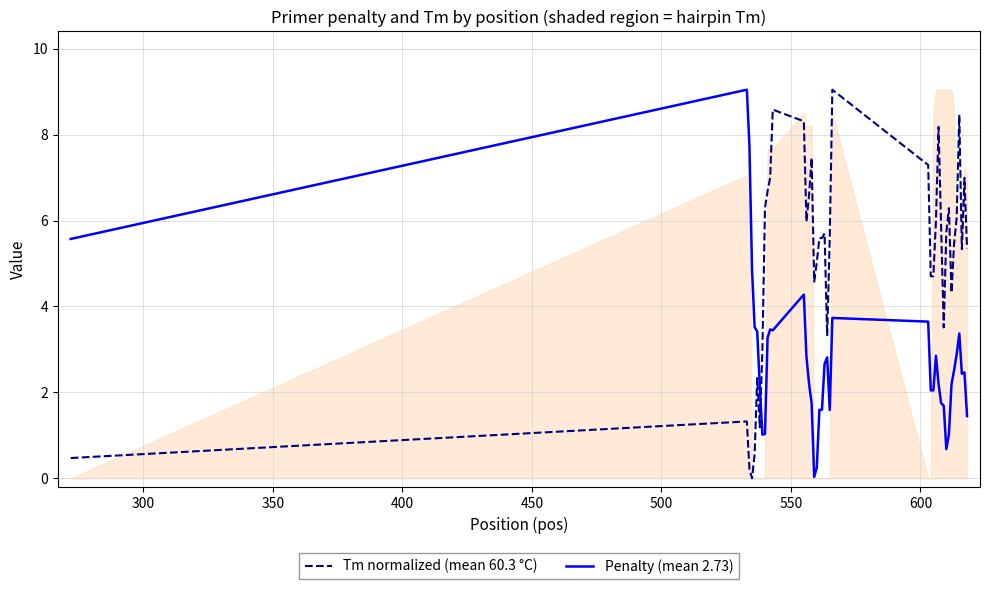

Which series ends up on top after the final intersection of Penalty (mean 2.73) and Tm normalized (mean 60.3 °C)?

Tm normalized (mean 60.3 °C)